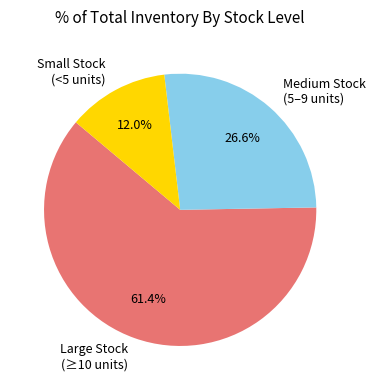

Is there any slice that represents more than half of the pie?

Yes